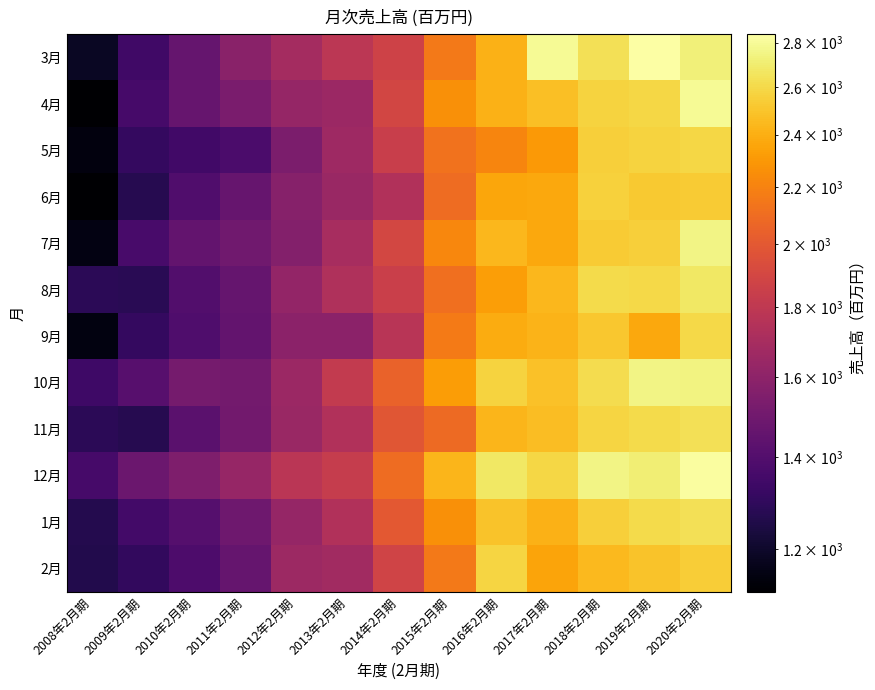

Reading left to right, extract all data points from this chart.

3月: 2008年2月期=1188	2009年2月期=1345	2010年2月期=1461	2011年2月期=1585	2012年2月期=1688	2013年2月期=1786	2014年2月期=1869	2015年2月期=2159	2016年2月期=2417	2017年2月期=2793	2018年2月期=2634	2019年2月期=2839	2020年2月期=2723
4月: 2008年2月期=1118	2009年2月期=1360	2010年2月期=1466	2011年2月期=1530	2012年2月期=1626	2013年2月期=1653	2014年2月期=1892	2015年2月期=2257	2016年2月期=2410	2017年2月期=2476	2018年2月期=2568	2019年2月期=2586	2020年2月期=2791
5月: 2008年2月期=1143	2009年2月期=1311	2010年2月期=1350	2011年2月期=1379	2012年2月期=1539	2013年2月期=1664	2014年2月期=1844	2015年2月期=2128	2016年2月期=2209	2017年2月期=2304	2018年2月期=2554	2019年2月期=2569	2020年2月期=2584
6月: 2008年2月期=1117	2009年2月期=1271	2010年2月期=1392	2011年2月期=1464	2012年2月期=1578	2013年2月期=1647	2014年2月期=1739	2015年2月期=2095	2016年2月期=2358	2017年2月期=2369	2018年2月期=2557	2019年2月期=2524	2020年2月期=2535
7月: 2008年2月期=1153	2009年2月期=1368	2010年2月期=1457	2011年2月期=1497	2012年2月期=1565	2013年2月期=1701	2014年2月期=1901	2015年2月期=2222	2016年2月期=2441	2017年2月期=2371	2018年2月期=2530	2019年2月期=2549	2020年2月期=2750
8月: 2008年2月期=1285	2009年2月期=1279	2010年2月期=1399	2011年2月期=1462	2012年2月期=1623	2013年2月期=1730	2014年2月期=1848	2015年2月期=2106	2016年2月期=2325	2017年2月期=2442	2018年2月期=2610	2019年2月期=2597	2020年2月期=2678
9月: 2008年2月期=1146	2009年2月期=1307	2010年2月期=1387	2011年2月期=1455	2012年2月期=1591	2013年2月期=1592	2014年2月期=1774	2015年2月期=2164	2016年2月期=2389	2017年2月期=2421	2018年2月期=2509	2019年2月期=2374	2020年2月期=2599
10月: 2008年2月期=1337	2009年2月期=1413	2010年2月期=1514	2011年2月期=1508	2012年2月期=1654	2013年2月期=1814	2014年2月期=2049	2015年2月期=2319	2016年2月期=2569	2017年2月期=2482	2018年2月期=2614	2019年2月期=2751	2020年2月期=2744
11月: 2008年2月期=1286	2009年2月期=1269	2010年2月期=1421	2011年2月期=1504	2012年2月期=1645	2013年2月期=1740	2014年2月期=1982	2015年2月期=2087	2016年2月期=2429	2017年2月期=2466	2018年2月期=2578	2019年2月期=2609	2020年2月期=2636
12月: 2008年2月期=1362	2009年2月期=1481	2010年2月期=1545	2011年2月期=1634	2012年2月期=1775	2013年2月期=1827	2014年2月期=2093	2015年2月期=2432	2016年2月期=2675	2017年2月期=2584	2018年2月期=2750	2019年2月期=2714	2020年2月期=2826
1月: 2008年2月期=1266	2009年2月期=1353	2010年2月期=1406	2011年2月期=1493	2012年2月期=1631	2013年2月期=1736	2014年2月期=1998	2015年2月期=2258	2016年2月期=2499	2017年2月期=2418	2018年2月期=2553	2019年2月期=2605	2020年2月期=2631
2月: 2008年2月期=1262	2009年2月期=1305	2010年2月期=1381	2011年2月期=1458	2012年2月期=1656	2013年2月期=1679	2014年2月期=1880	2015年2月期=2154	2016年2月期=2579	2017年2月期=2357	2018年2月期=2452	2019年2月期=2497	2020年2月期=2539